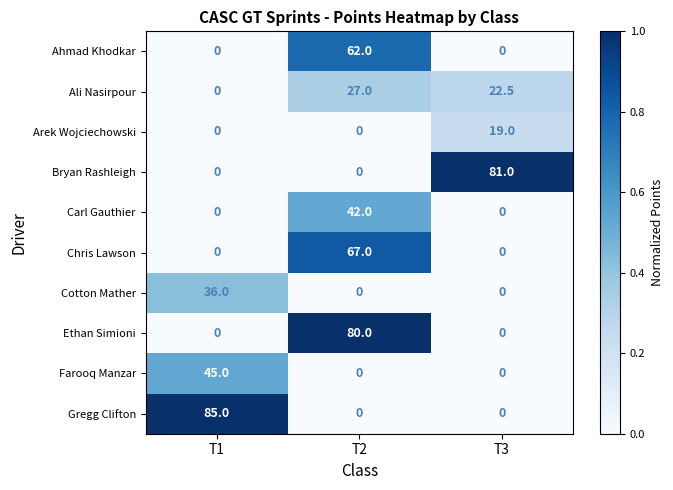

At how many categories does at least one series exceed 21?

3